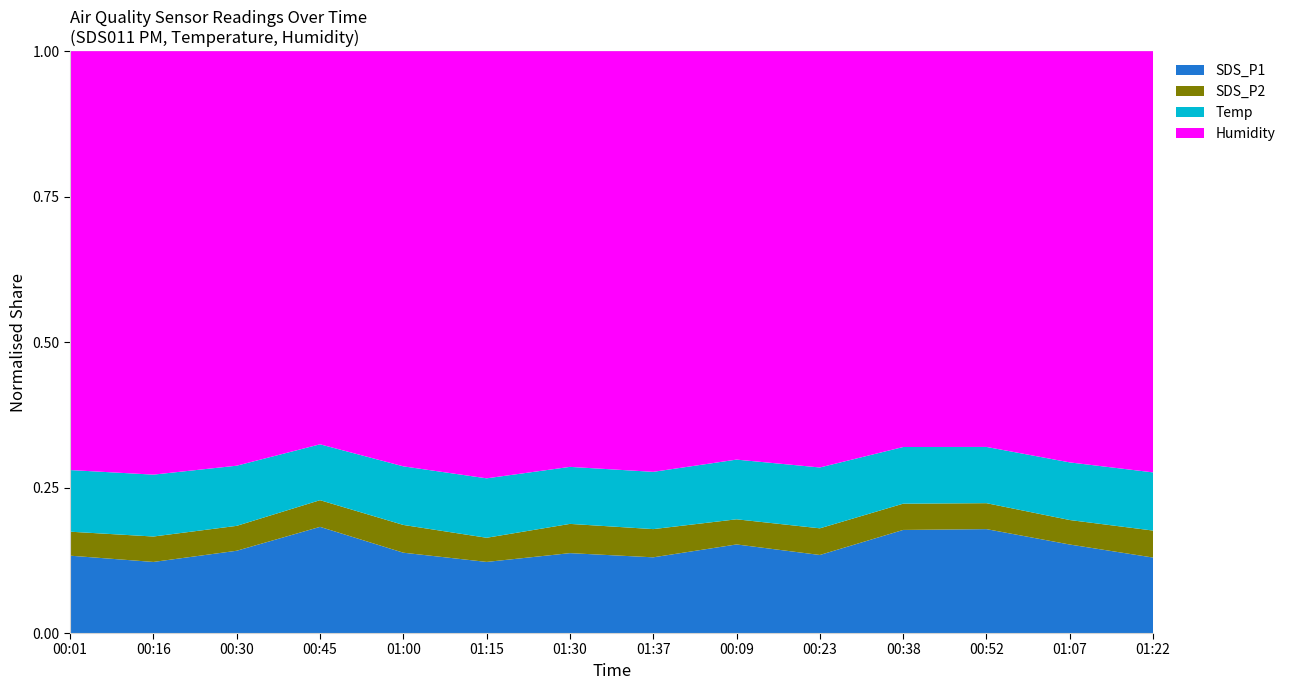

Reading right to left, transcribe all the data shown in this chart.

SDS_P1: 01:22=17.9	01:07=21.5	00:52=26.2	00:38=26.0	00:23=18.7	00:09=21.7	01:37=18.0	01:30=19.2	01:15=16.6	01:00=19.3	00:45=27.0	00:30=19.8	00:16=16.8	00:01=18.4
SDS_P2: 01:22=6.4	01:07=6.0	00:52=6.5	00:38=6.6	00:23=6.4	00:09=6.2	01:37=6.7	01:30=7.0	01:15=5.7	01:00=6.7	00:45=6.8	00:30=6.0	00:16=6.0	00:01=5.7
Temp: 01:22=13.8	01:07=14.0	00:52=14.2	00:38=14.3	00:23=14.6	00:09=14.6	01:37=13.6	01:30=13.7	01:15=13.9	01:00=14.1	00:45=14.2	00:30=14.5	00:16=14.6	00:01=14.7
Humidity: 01:22=99.9	01:07=99.9	00:52=99.9	00:38=99.9	00:23=99.9	00:09=99.9	01:37=99.9	01:30=99.9	01:15=99.9	01:00=99.9	00:45=99.9	00:30=99.9	00:16=99.9	00:01=99.9